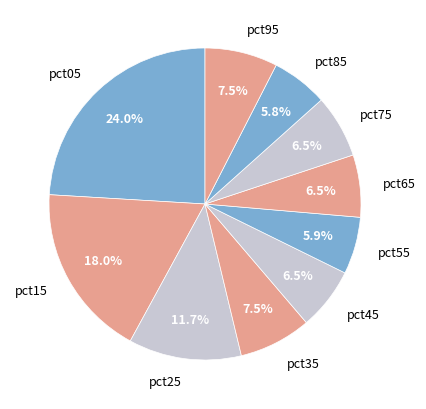

What portion of the pie excludes pct95?

92.5%